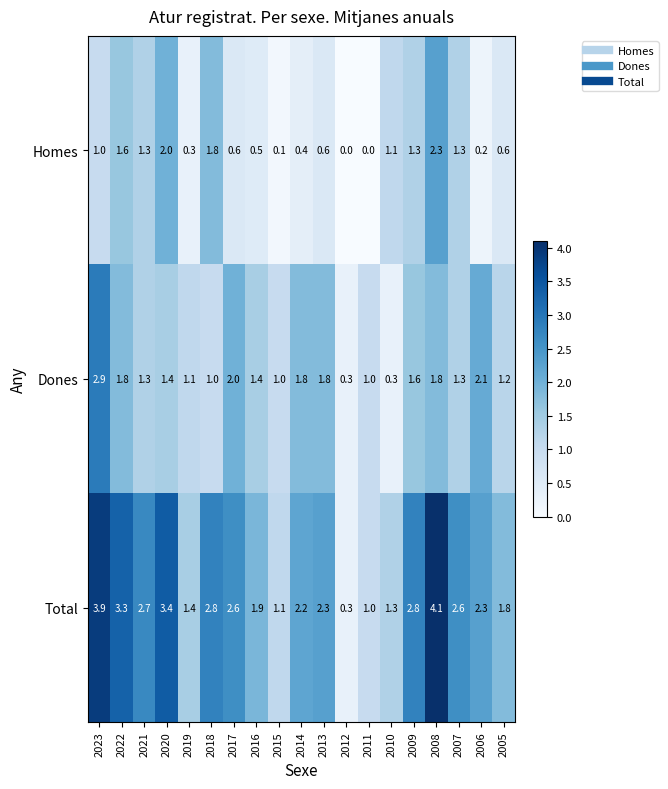

Which category has the lowest value in the Total series?

2012